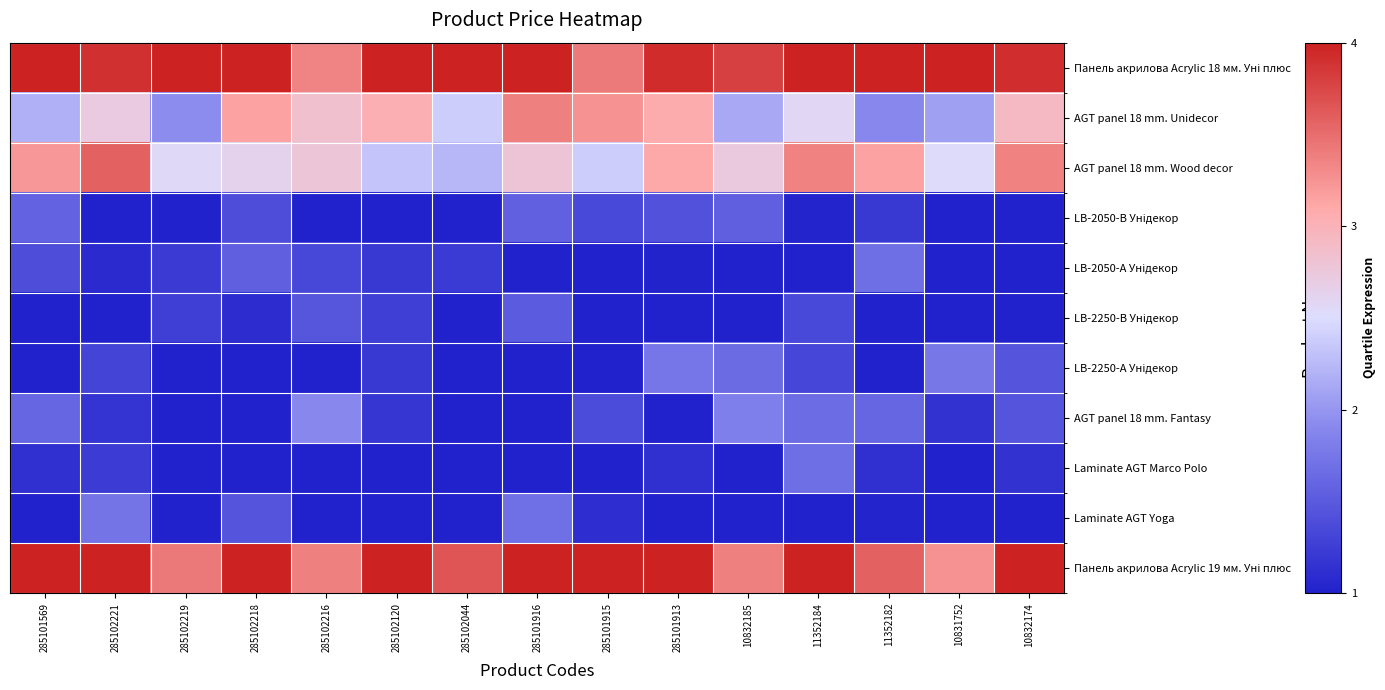

What is the difference between the highest and lowest values at 10831752?

3.0